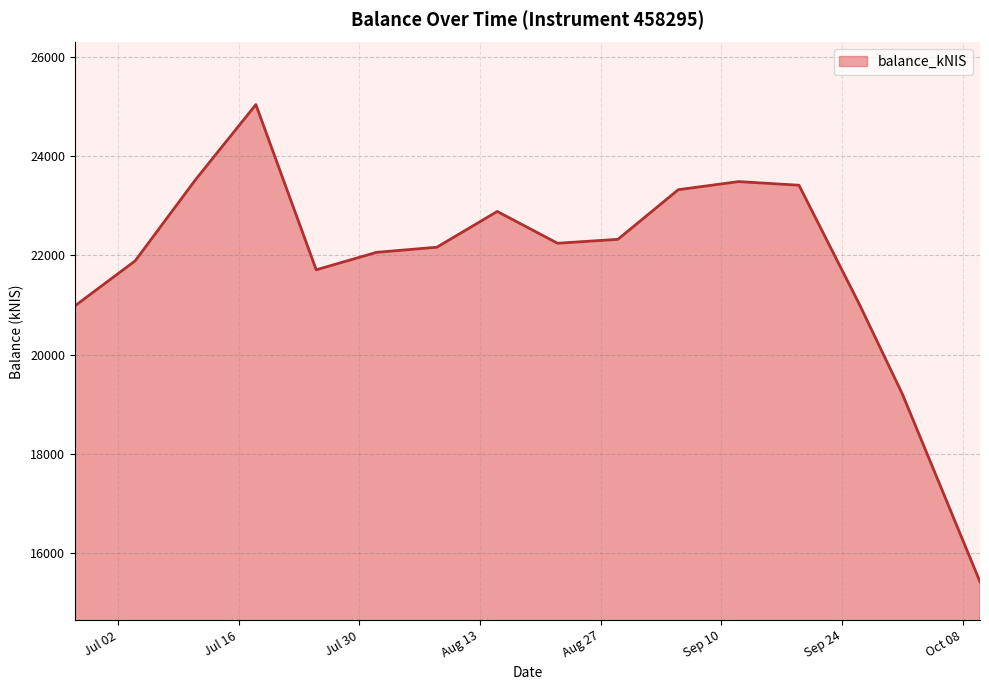

What is the greatest value displayed?

25039.2